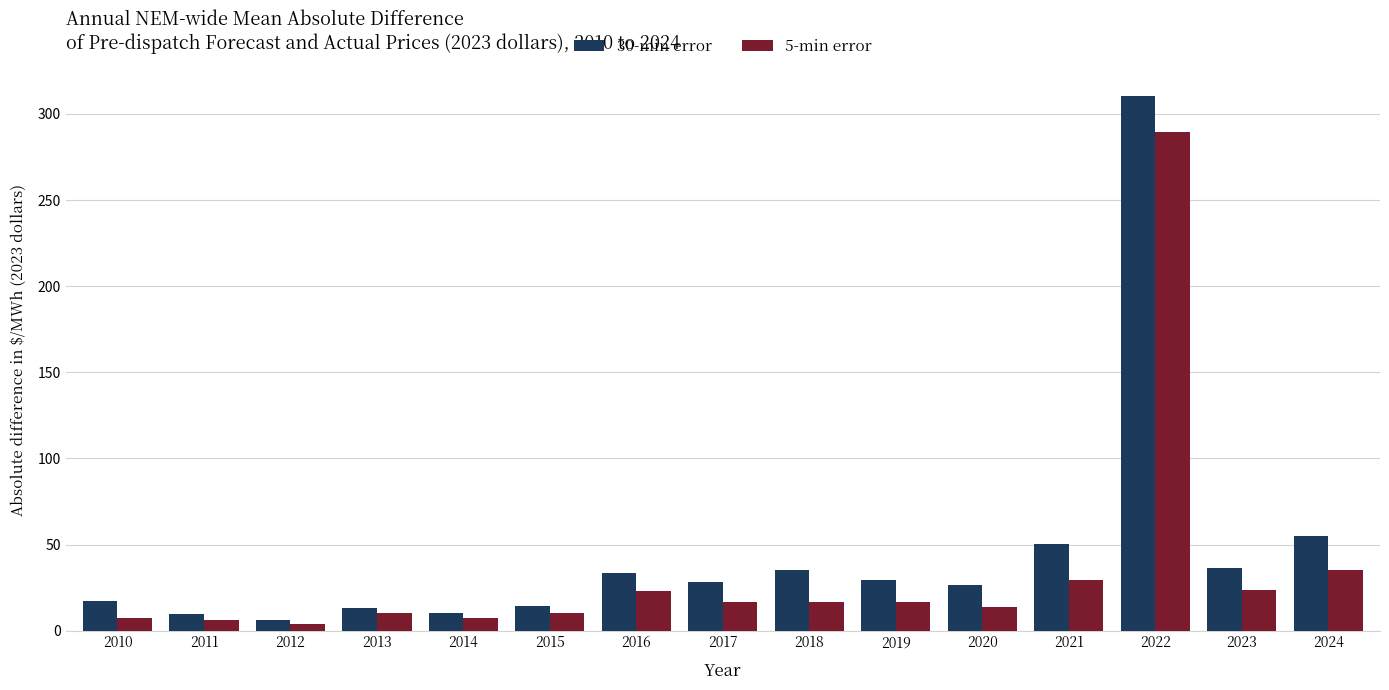

True or false: 30-min error has a value of 47.4 at 2020.

False